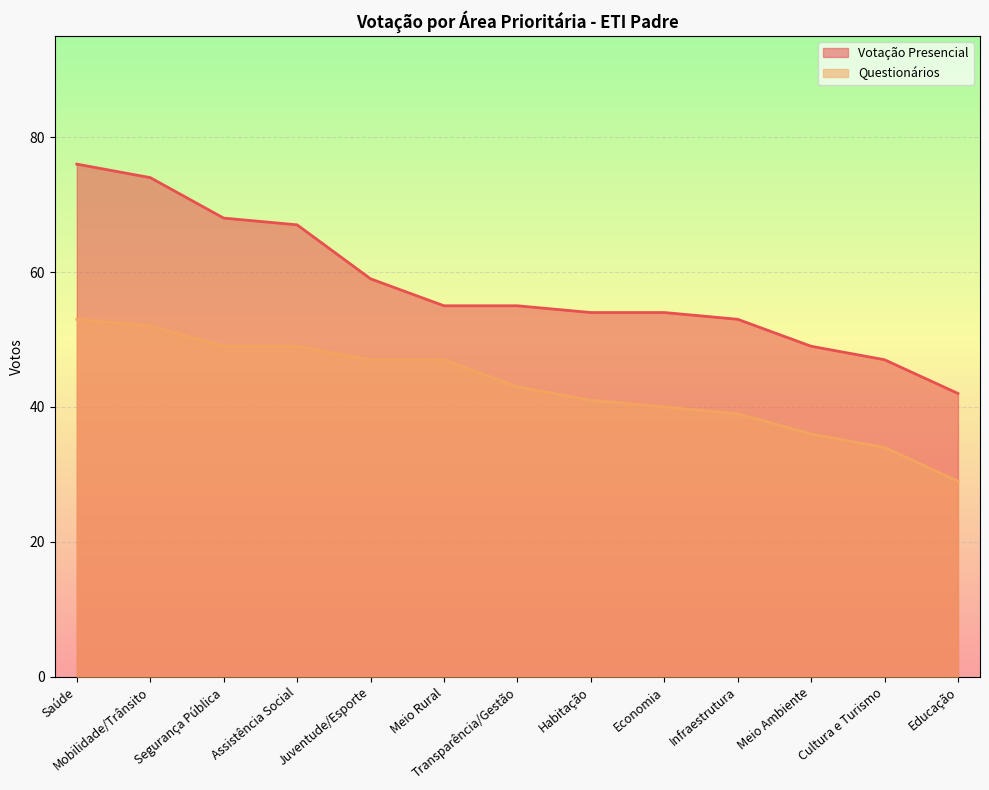

True or false: Votação Presencial and Questionários intersect in this chart.

False